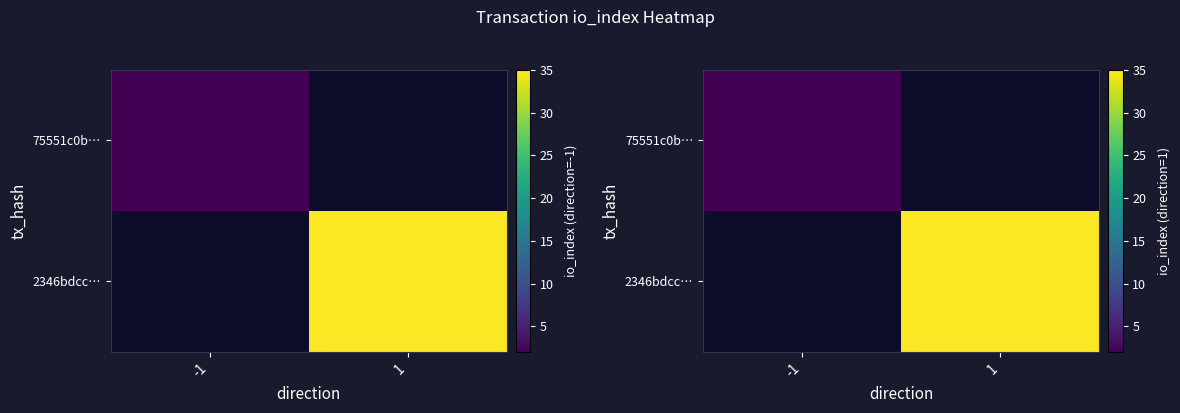

How many series are shown in this chart?

2